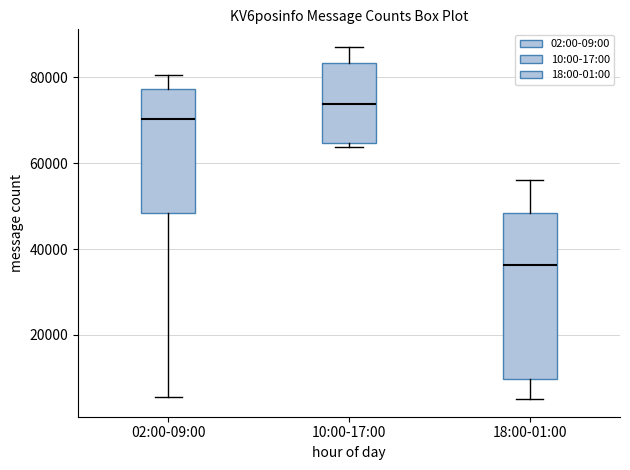

Comparing the boxes themselves (not the whiskers), which one is the tallest?

18:00-01:00